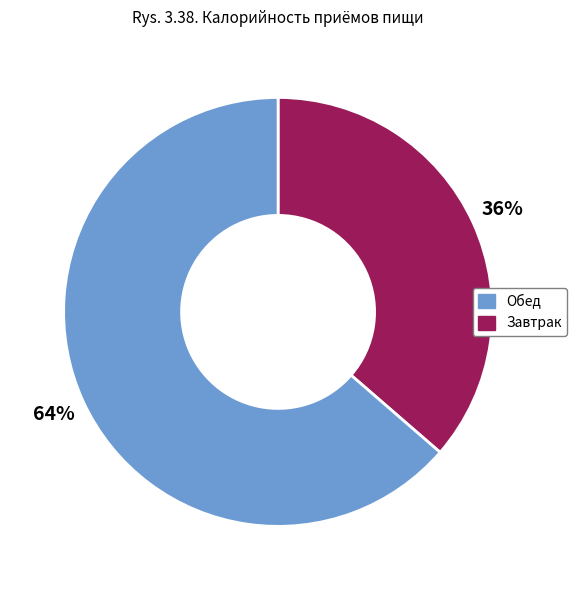

To the nearest percent, what is the average slice percentage?

50%